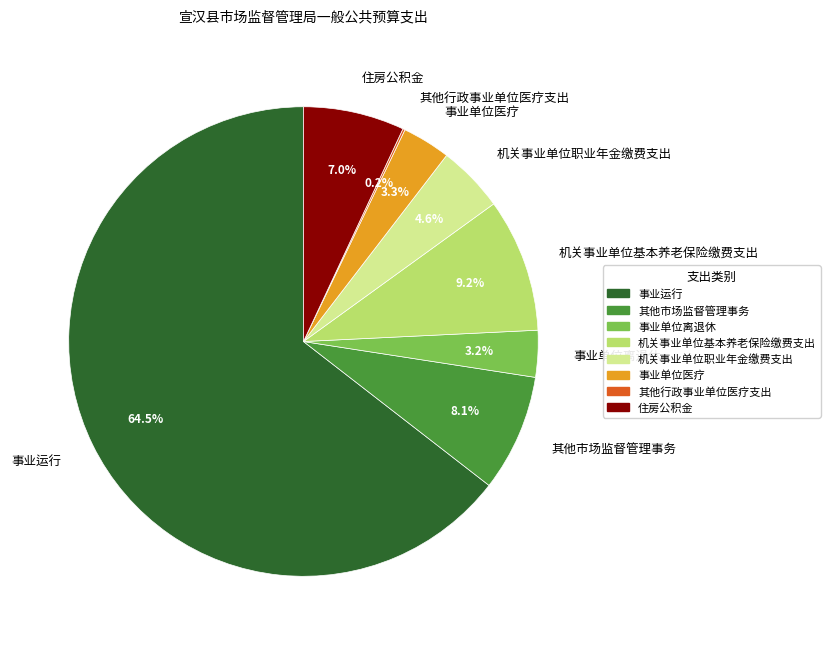

To the nearest percent, what is the average slice percentage?

12%